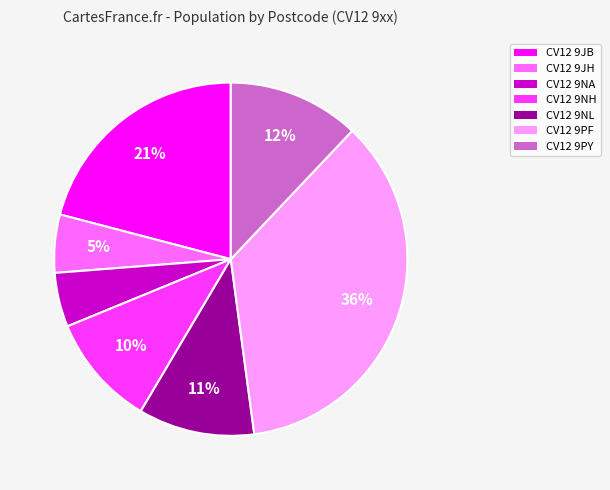

Approximately how many times larger is the value at CV12 9JH compared to CV12 9NL?

0.5